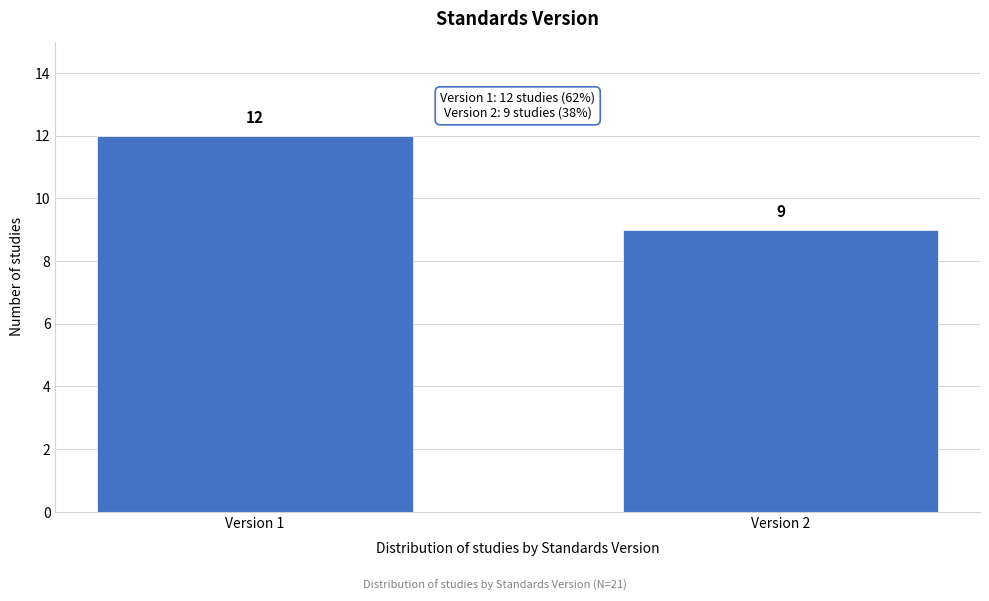

Reading left to right, extract all data points from this chart.

Version 1=12	Version 2=9